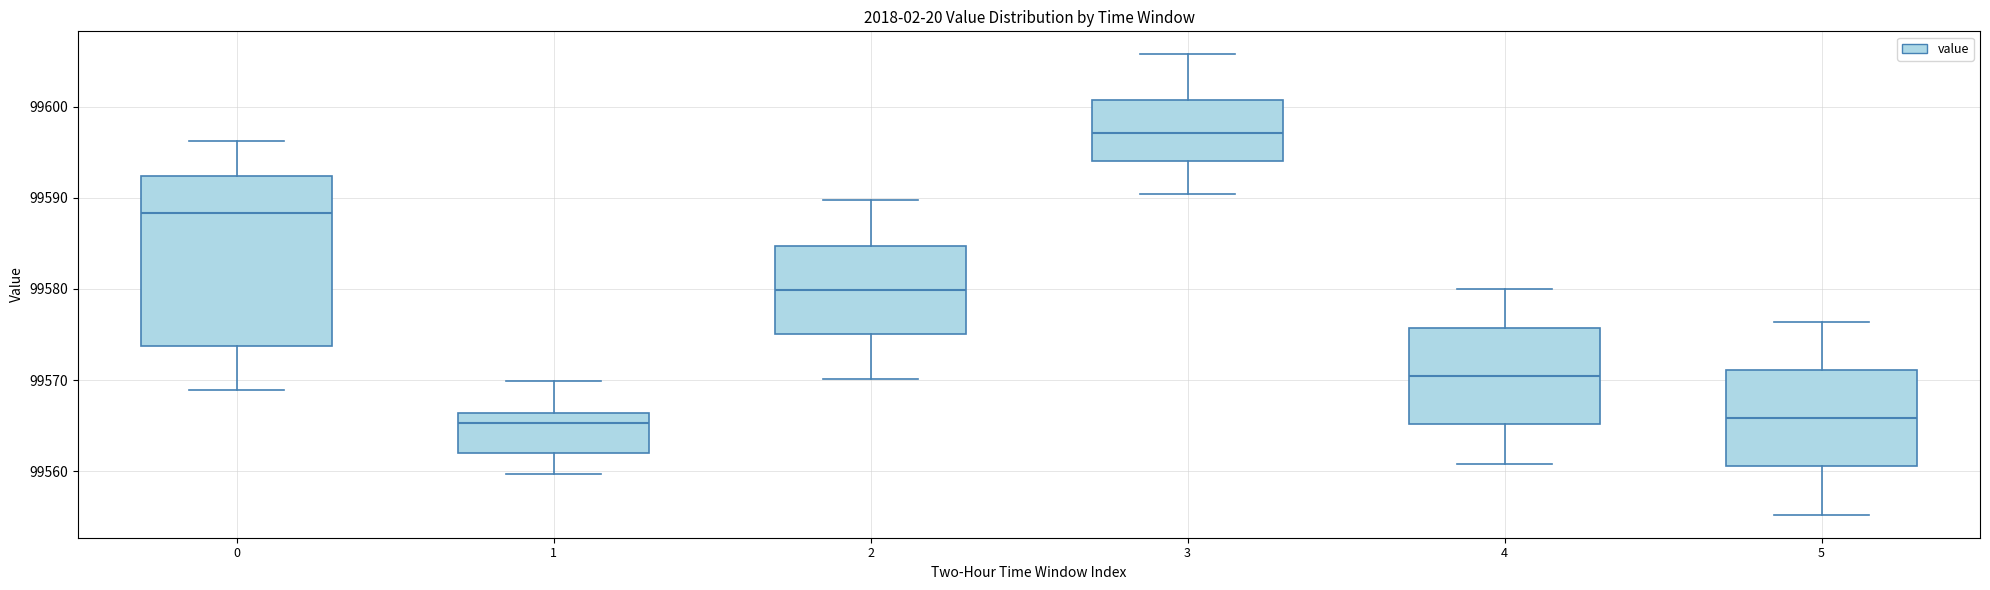

Reading left to right, transcribe this box plot: for each box, give where its median line is, the range the box spans, and where its two whiskers end, as read against the y-axis. The values are not printed on the chart, so give them approximately, as read against the axis.

0: median 99588, box 99574 to 99592, whiskers 99569 to 99596
1: median 99565, box 99562 to 99566, whiskers 99560 to 99570
2: median 99580, box 99575 to 99585, whiskers 99570 to 99590
3: median 99597, box 99594 to 99601, whiskers 99590 to 99606
4: median 99570, box 99565 to 99576, whiskers 99561 to 99580
5: median 99566, box 99561 to 99571, whiskers 99555 to 99576